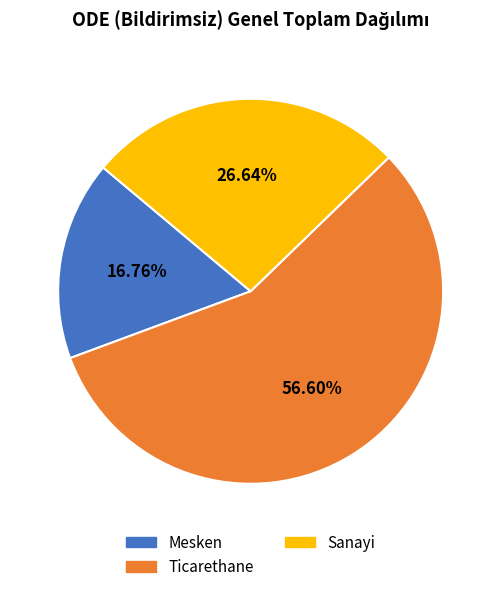

Rank the categories by value from highest to lowest.

Ticarethane, Sanayi, Mesken